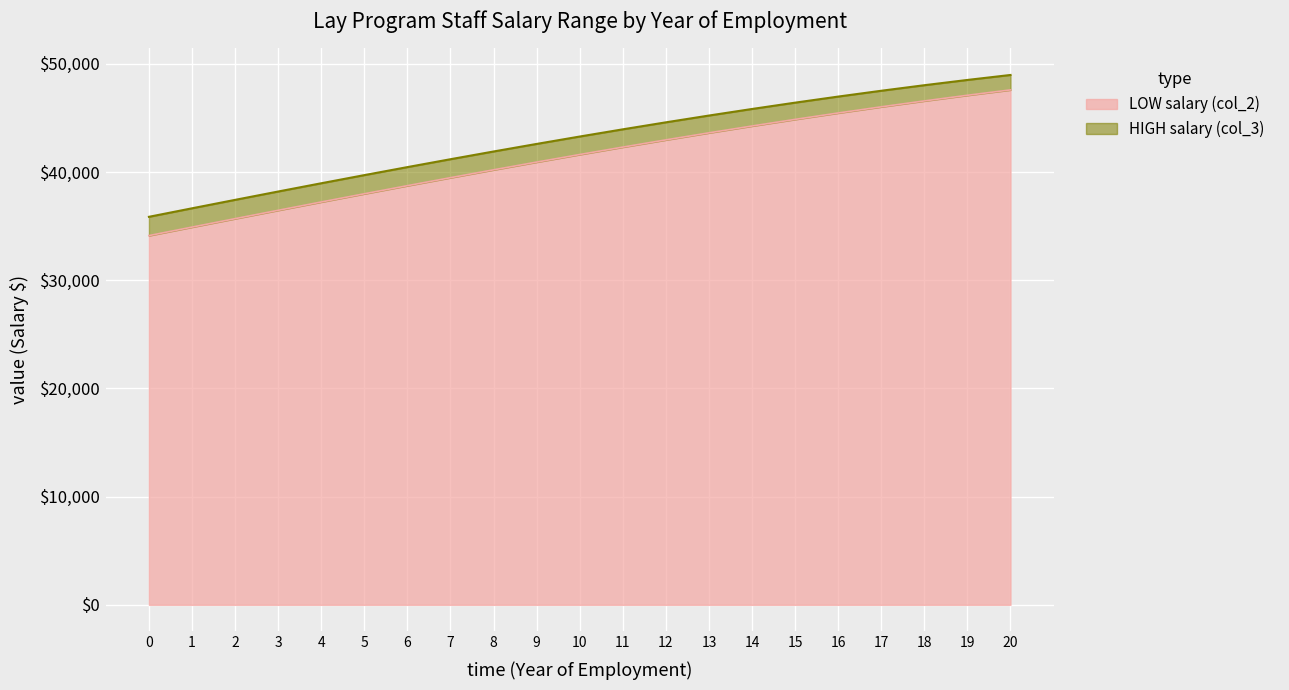

True or false: HIGH salary (col_3) has more than 2 points higher than both neighbors.

False